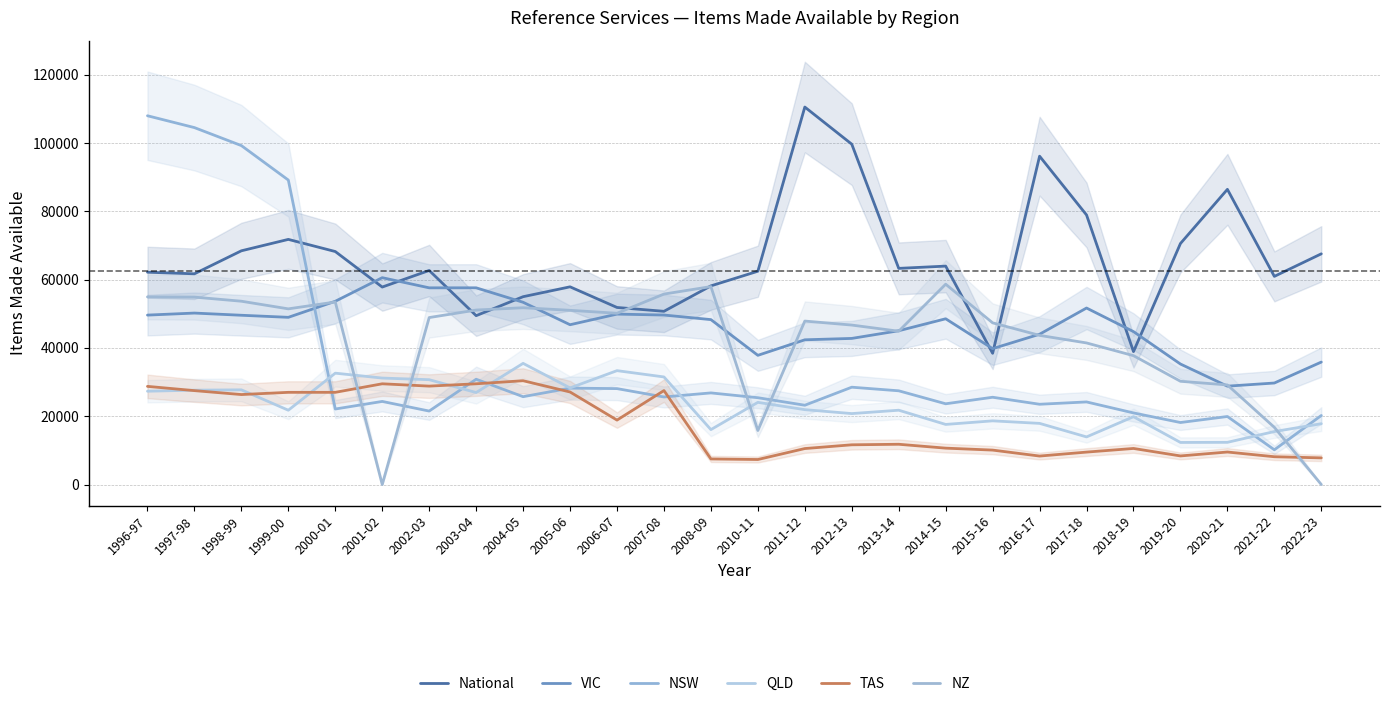

How many data points in NZ are above 48893?

12